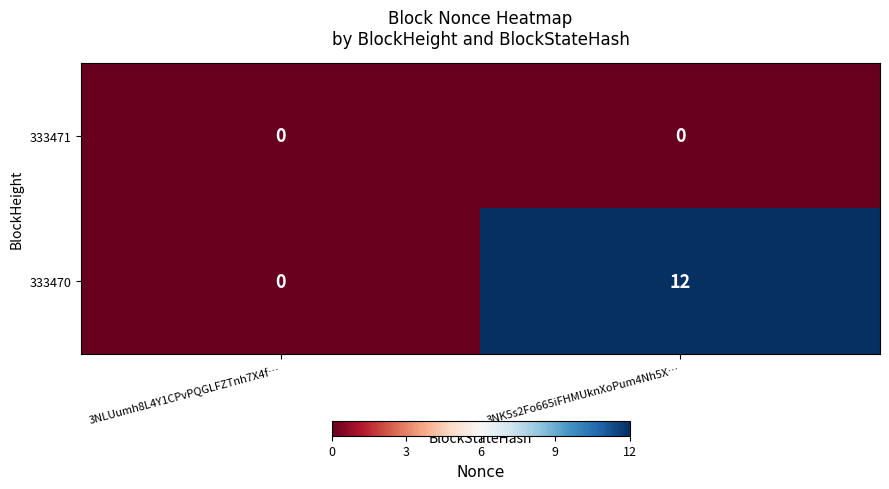

Reading left to right, list all the values displayed in this chart.

333471: 0	0
333470: 0	12